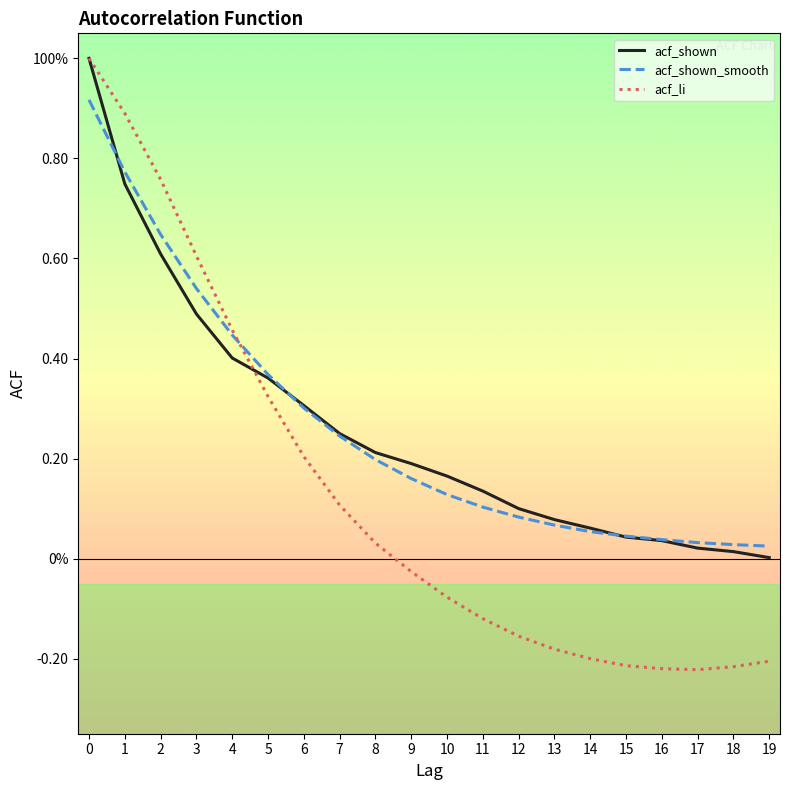

Reading left to right, transcribe all the data shown in this chart.

acf_shown: 1.0	0.7	0.6	0.5	0.4	0.4	0.3	0.2	0.2	0.2	0.2	0.1	0.1	0.1	0.1	0.0	0.0	0.0	0.0	0.0
acf_shown_smooth: 0.9	0.8	0.6	0.5	0.4	0.4	0.3	0.2	0.2	0.2	0.1	0.1	0.1	0.1	0.1	0.0	0.0	0.0	0.0	0.0
acf_li: 1.0	0.9	0.8	0.6	0.5	0.3	0.2	0.1	0.0	-0.0	-0.1	-0.1	-0.2	-0.2	-0.2	-0.2	-0.2	-0.2	-0.2	-0.2